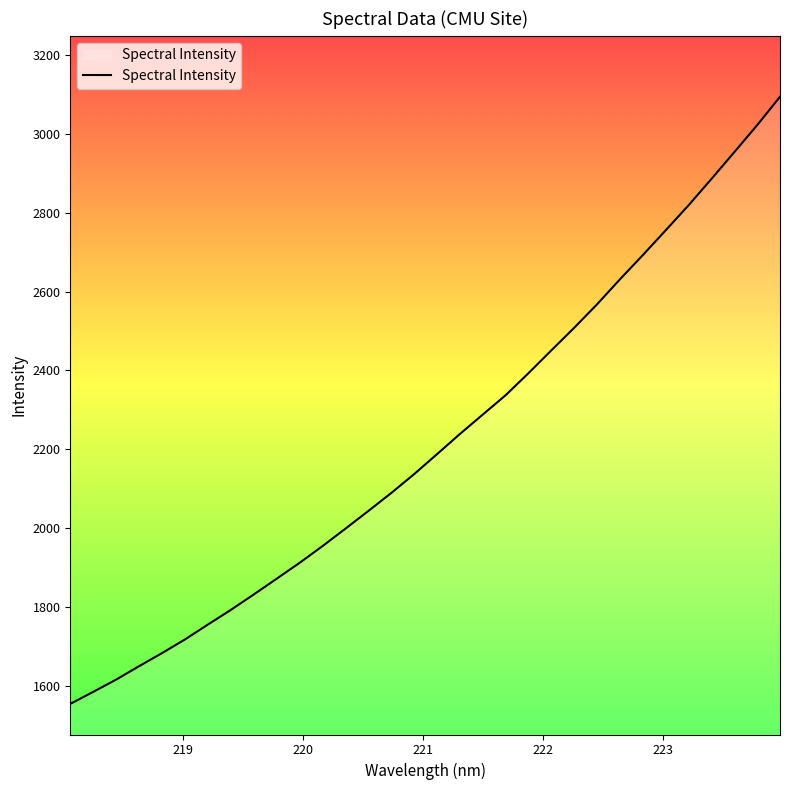

What is the minimum value shown in the chart?

1553.5